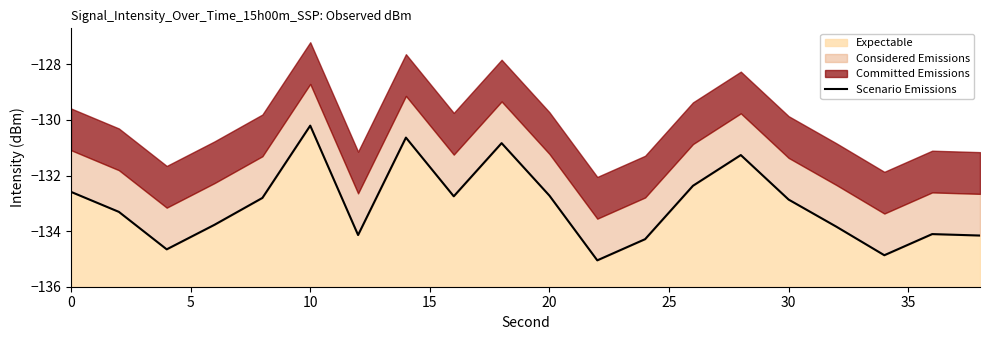

What is the smallest value displayed?

-135.1